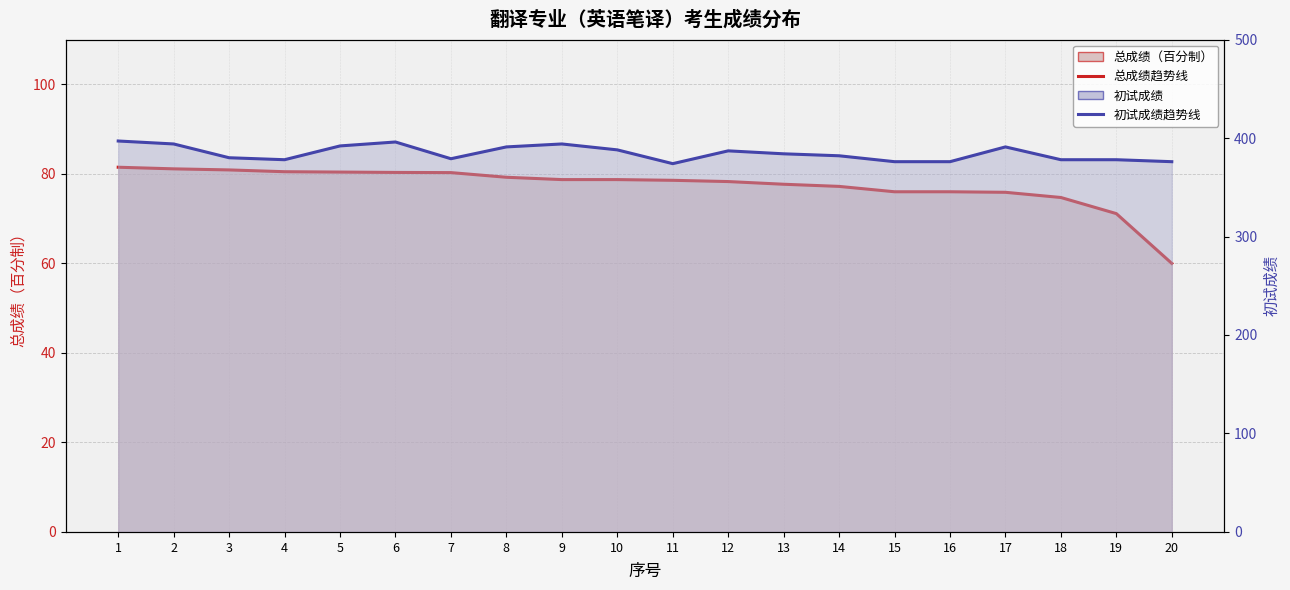

True or false: 初试成绩_line has more than 2 interior local peaks.

True